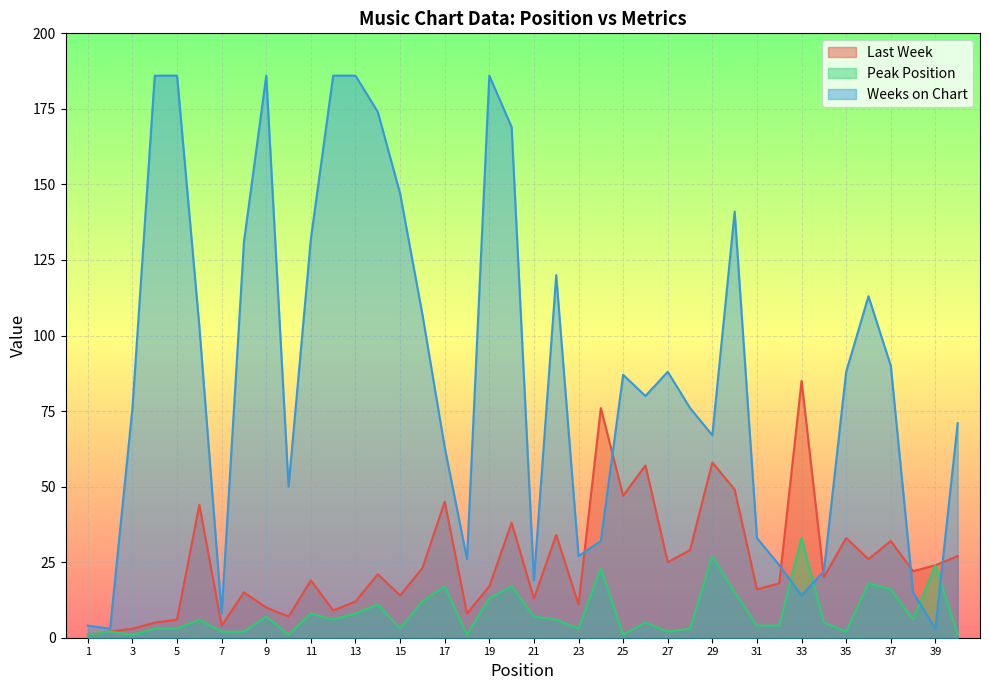

How many values in the Weeks on Chart series exceed 87?

19